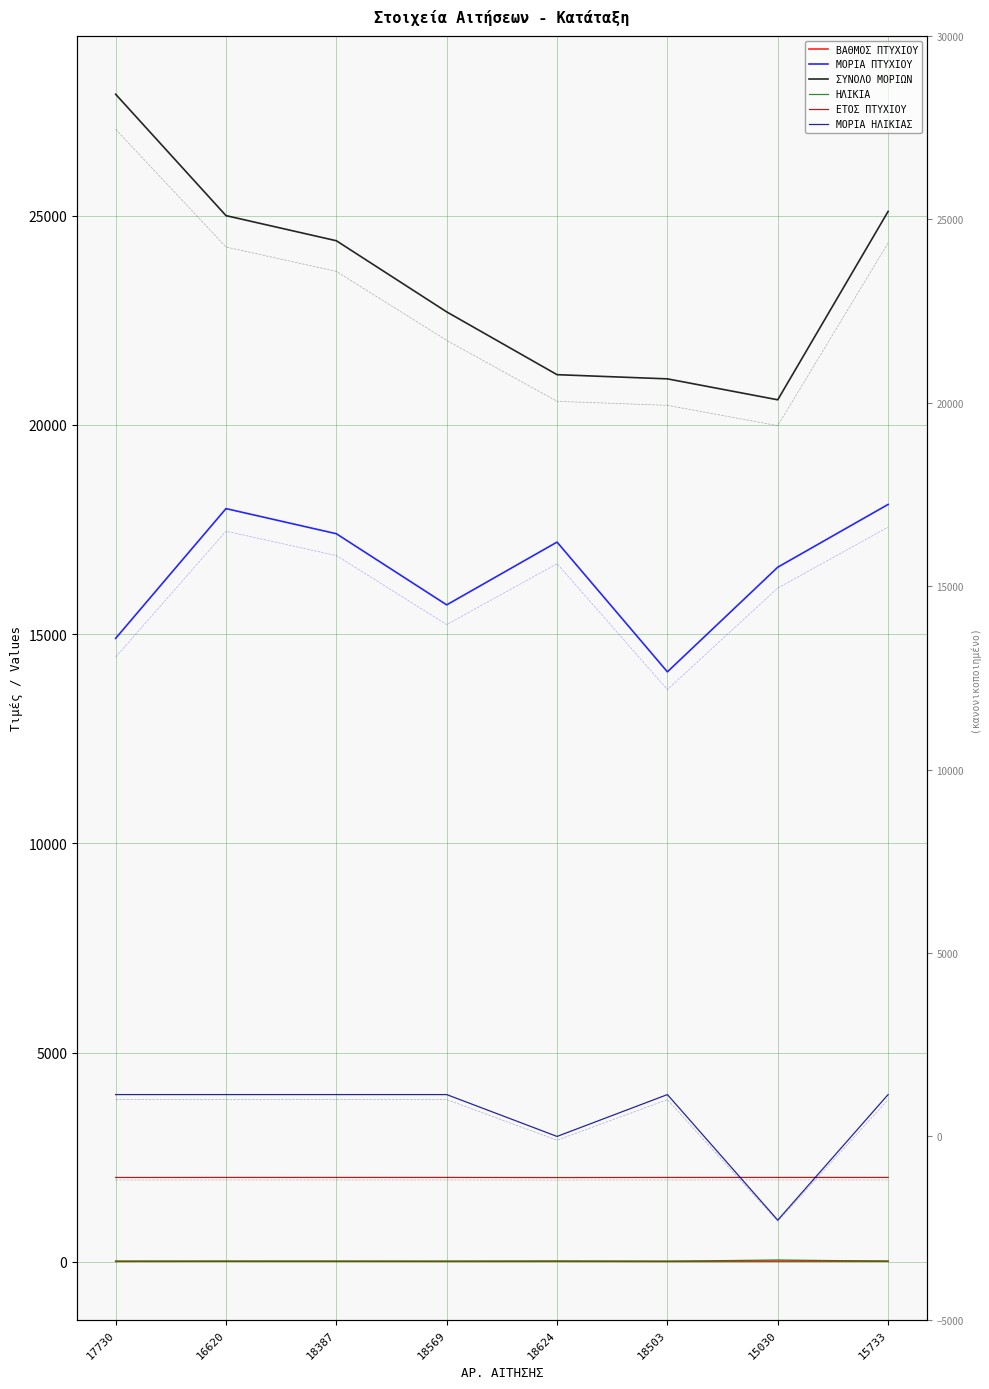

What is the greatest value displayed?

27900.0